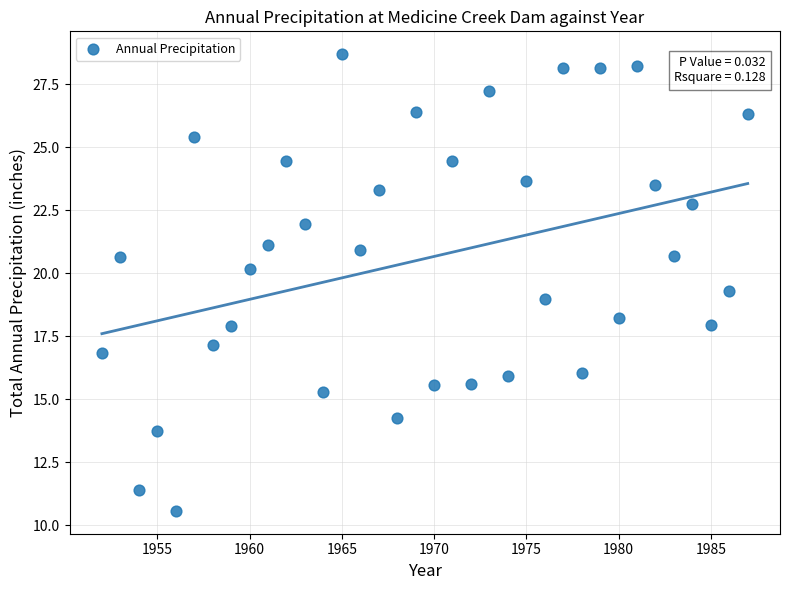

What is the range of Y values (max minus min)?

18.1